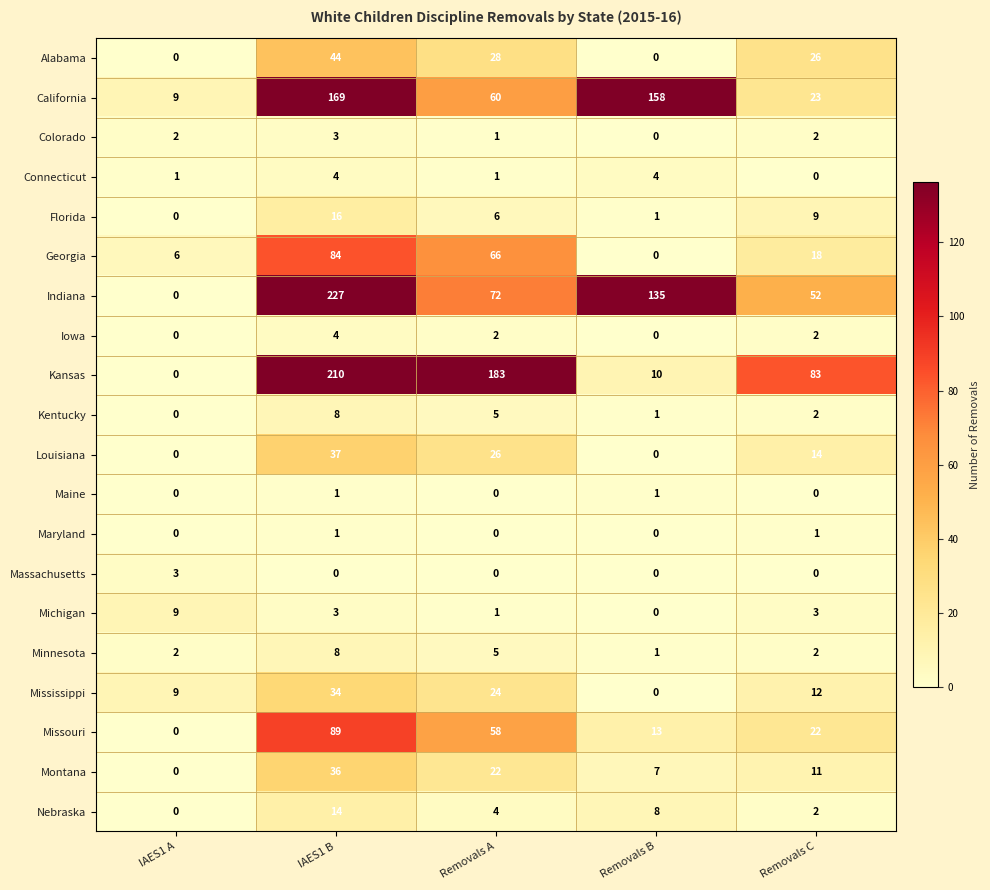

Between Removals A and Removals B, which series saw the biggest shift?

Kansas